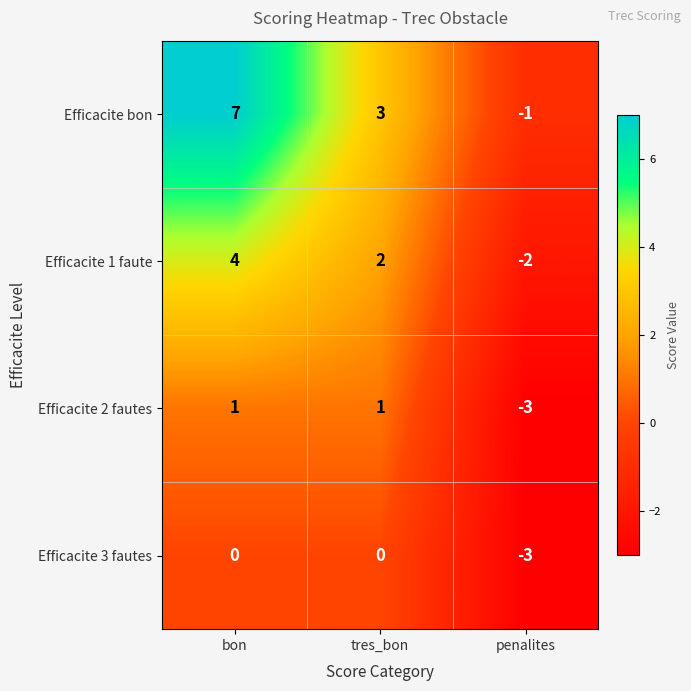

List the series in order of their overall mean, highest first.

Efficacite bon, Efficacite 1 faute, Efficacite 2 fautes, Efficacite 3 fautes